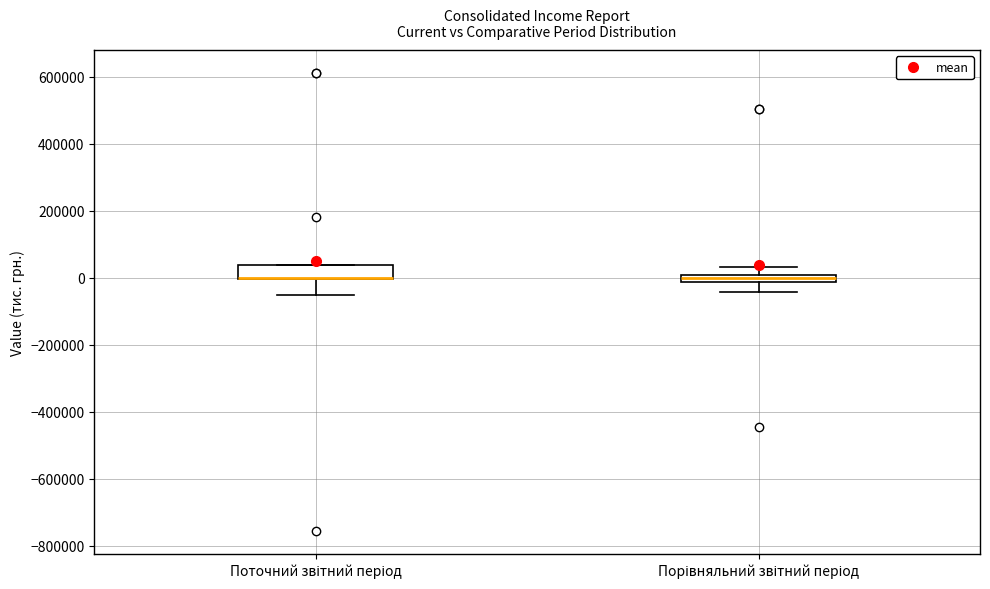

Which box is the tallest, from its lower edge to its upper edge?

Поточний звітний період